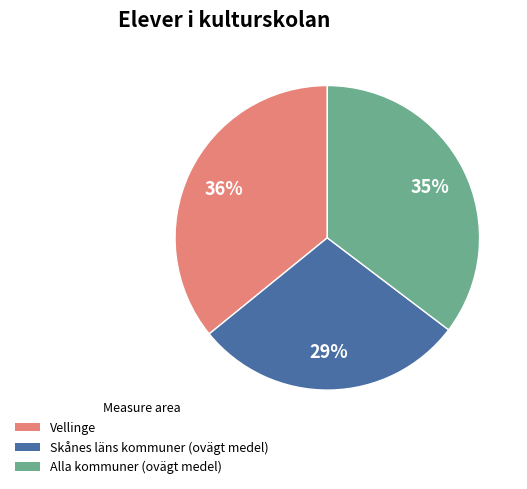

How many slices are in this pie chart?

3